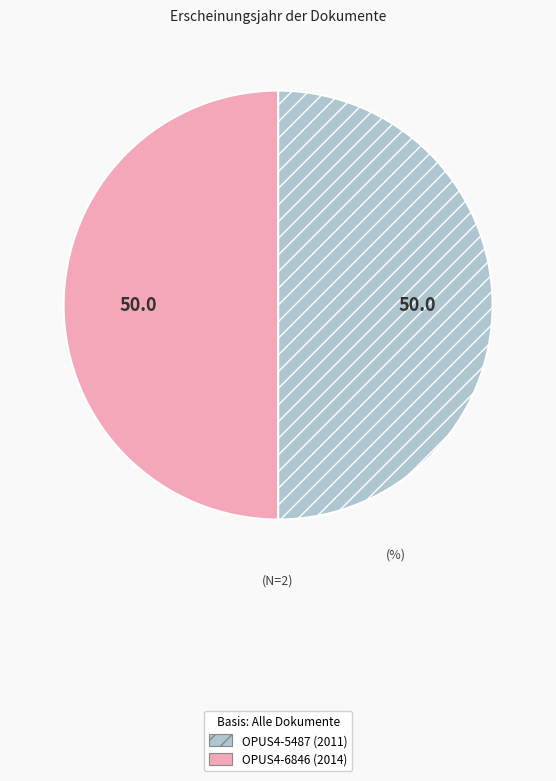

Is the sum of OPUS4-5487 (2011) and OPUS4-6846 (2014) greater than half?

Yes